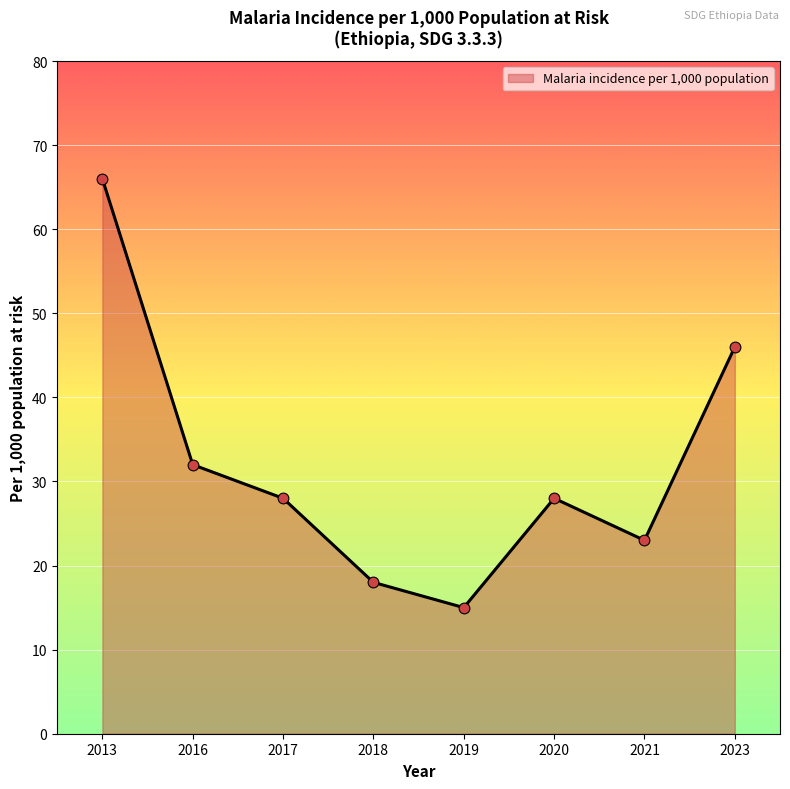

Approximately how many times larger is the value at 2013 compared to 2016?

2.1